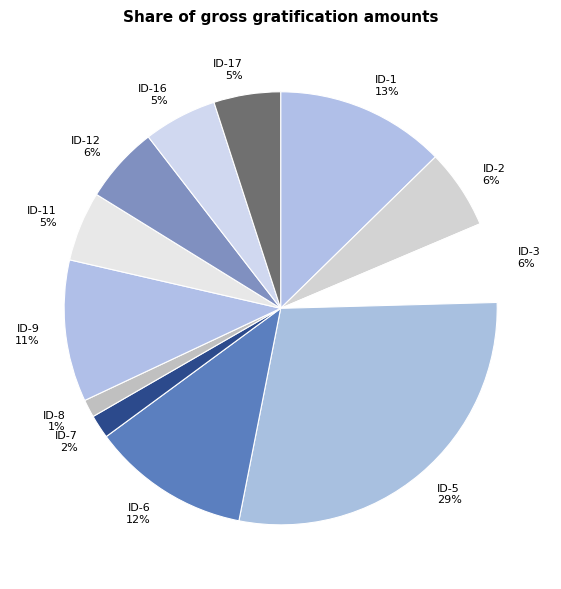

To the nearest percent, what percentage of the pie is ID-16?

5%